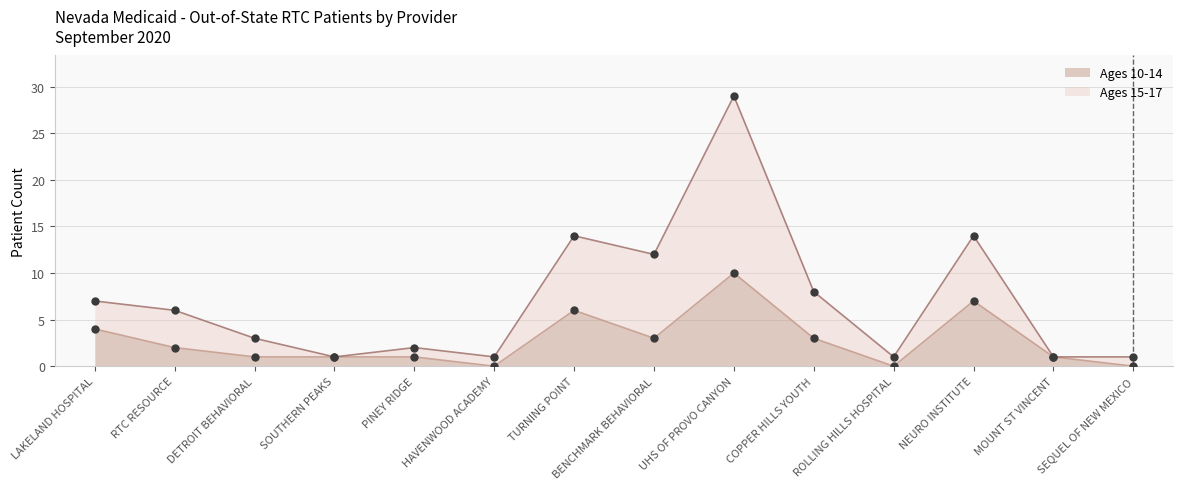

Which series reaches the maximum Y coordinate?

Ages 15-17